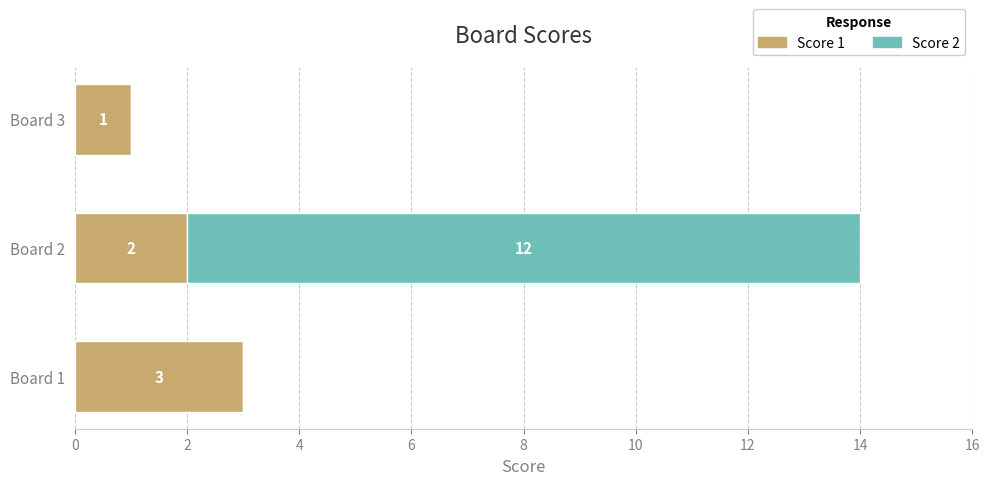

What is the total value across all series at Board 2?

14